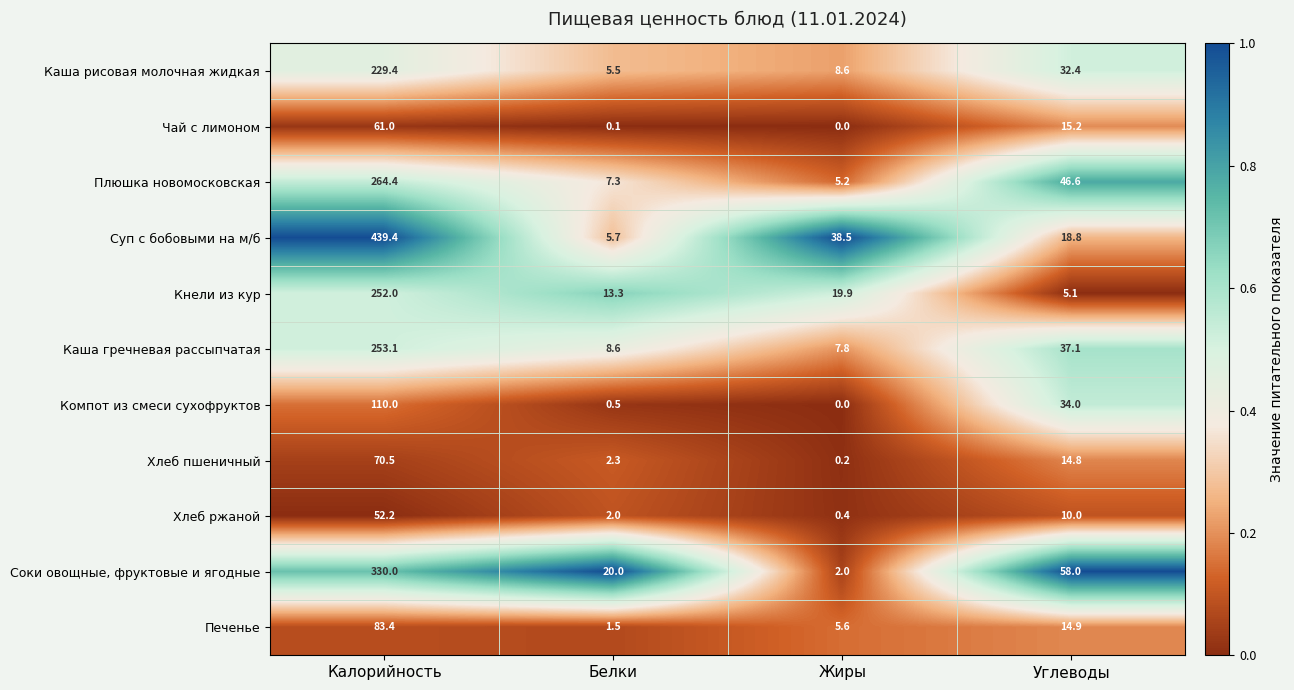

How many data points in Суп с бобовыми на м/б are less than 38?

2